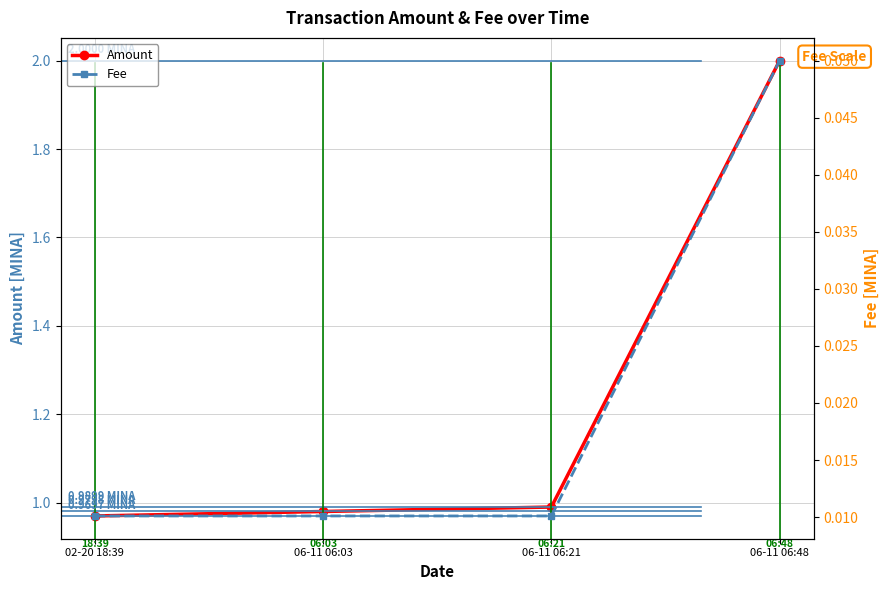

Is the value of Amount at 02-20 18:39 greater than the value of Fee at 06-11 06:21?

Yes